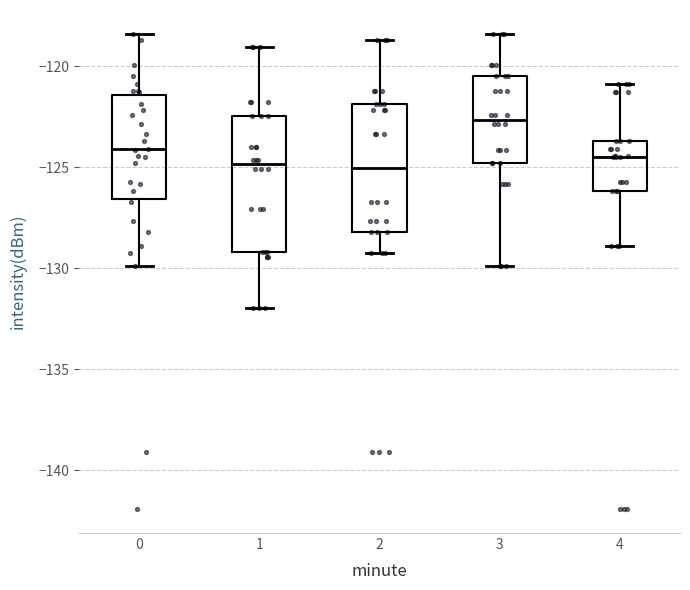

Reading left to right, transcribe this box plot: for each box, give where its median line is, the range the box spans, and where its two whiskers end, as read against the y-axis. The values are not printed on the chart, so give them approximately, as read against the axis.

0: median -124.0, box -126.5 to -121.5, whiskers -130.0 to -118.5
1: median -125.0, box -129.0 to -122.5, whiskers -132.0 to -119.0
2: median -125.0, box -128.0 to -122.0, whiskers -129.5 to -118.5
3: median -122.5, box -125.0 to -120.5, whiskers -130.0 to -118.5
4: median -124.5, box -126.0 to -123.5, whiskers -129.0 to -121.0